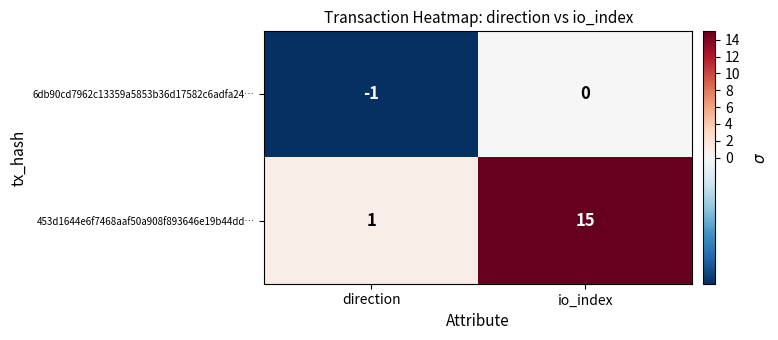

Reading right to left, transcribe all the data shown in this chart.

6db90cd7962c13359a5853b36d17582c6adfa24…: io_index=0	direction=-1
453d1644e6f7468aaf50a908f893646e19b44dd…: io_index=15	direction=1